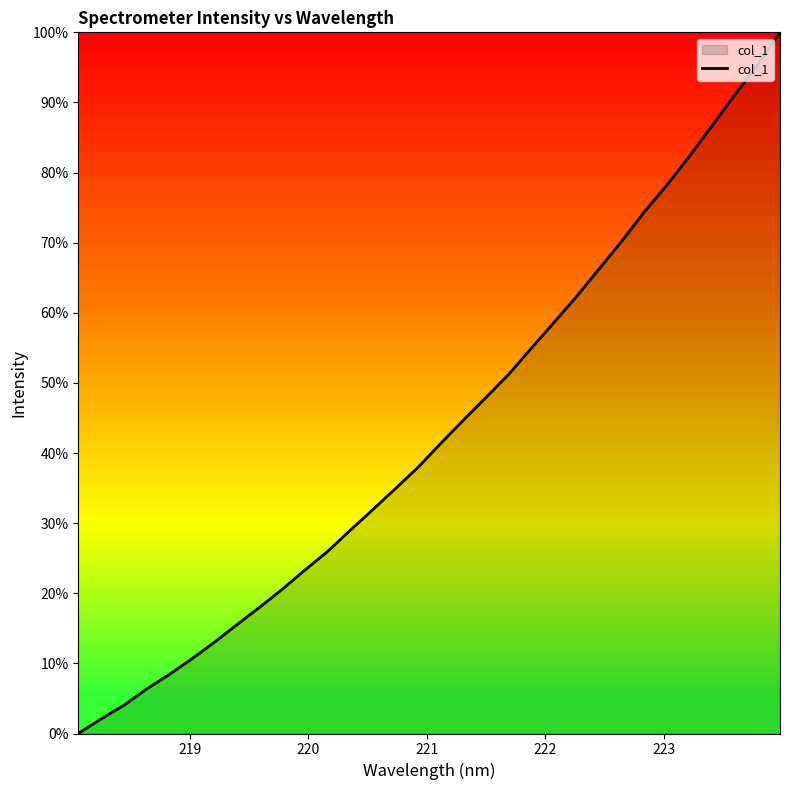

What is the maximum value shown in the chart?

100.0